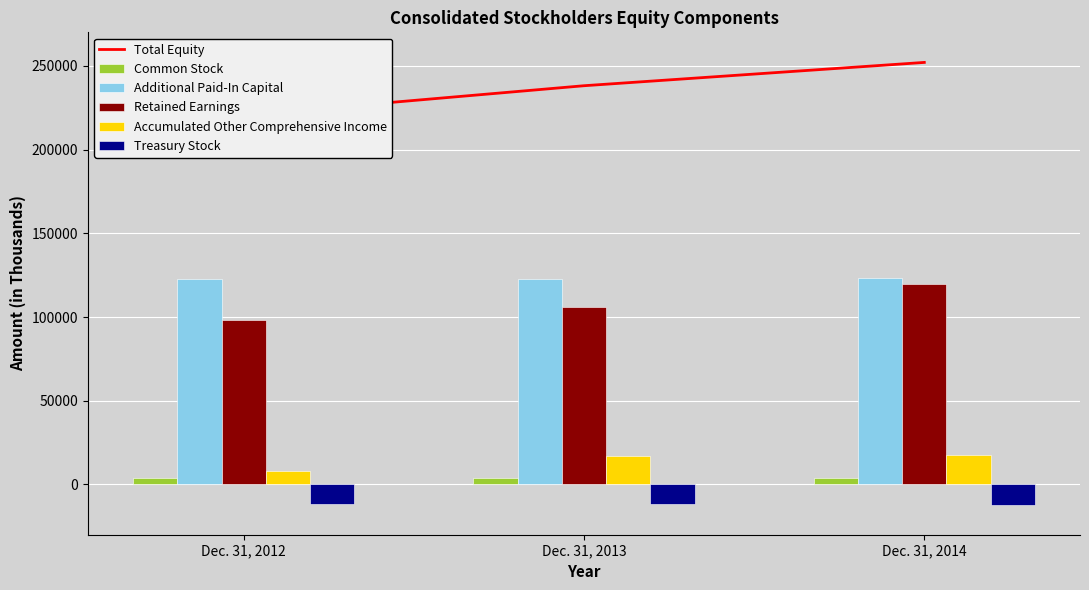

How many values in the Total Equity series exceed 238118?

1